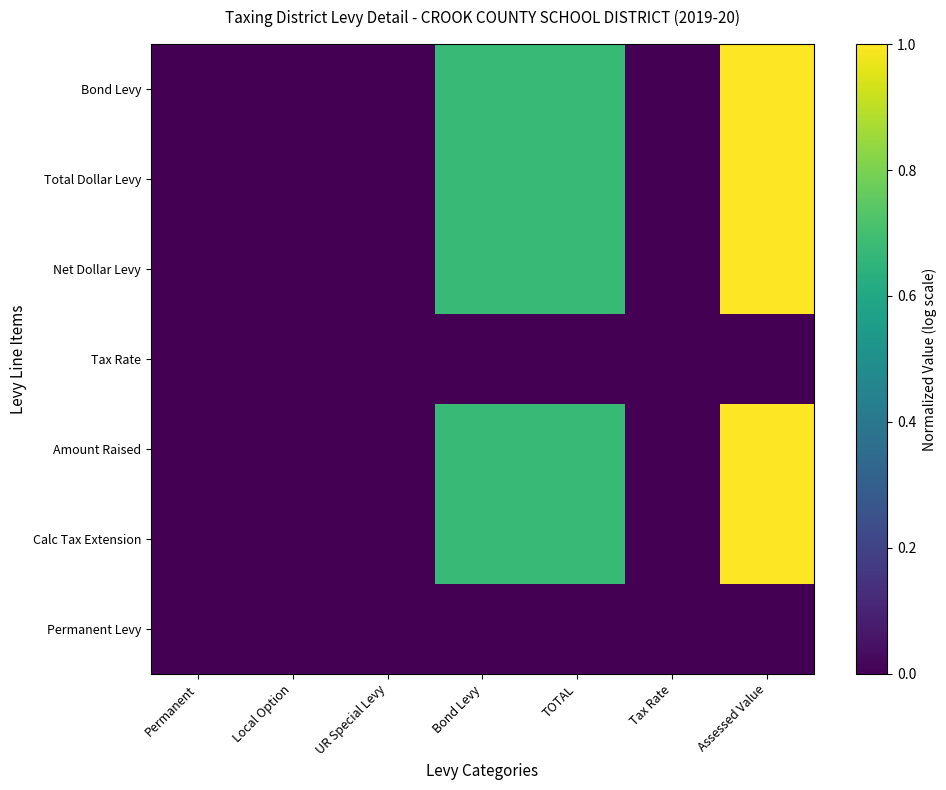

Reading left to right, transcribe all the data shown in this chart.

Bond Levy: Permanent=0.0	Local Option=0.0	UR Special Levy=0.0	Bond Levy=0.7	TOTAL=0.7	Tax Rate=0.0	Assessed Value=1.0
Total Dollar Levy: Permanent=0.0	Local Option=0.0	UR Special Levy=0.0	Bond Levy=0.7	TOTAL=0.7	Tax Rate=0.0	Assessed Value=1.0
Net Dollar Levy: Permanent=0.0	Local Option=0.0	UR Special Levy=0.0	Bond Levy=0.7	TOTAL=0.7	Tax Rate=0.0	Assessed Value=1.0
Tax Rate: Permanent=0.0	Local Option=0.0	UR Special Levy=0.0	Bond Levy=0.0	TOTAL=0.0	Tax Rate=0.0	Assessed Value=0.0
Amount Raised: Permanent=0.0	Local Option=0.0	UR Special Levy=0.0	Bond Levy=0.7	TOTAL=0.7	Tax Rate=0.0	Assessed Value=1.0
Calc Tax Extension: Permanent=0.0	Local Option=0.0	UR Special Levy=0.0	Bond Levy=0.7	TOTAL=0.7	Tax Rate=0.0	Assessed Value=1.0
Permanent Levy: Permanent=0.0	Local Option=0.0	UR Special Levy=0.0	Bond Levy=0.0	TOTAL=0.0	Tax Rate=0.0	Assessed Value=0.0